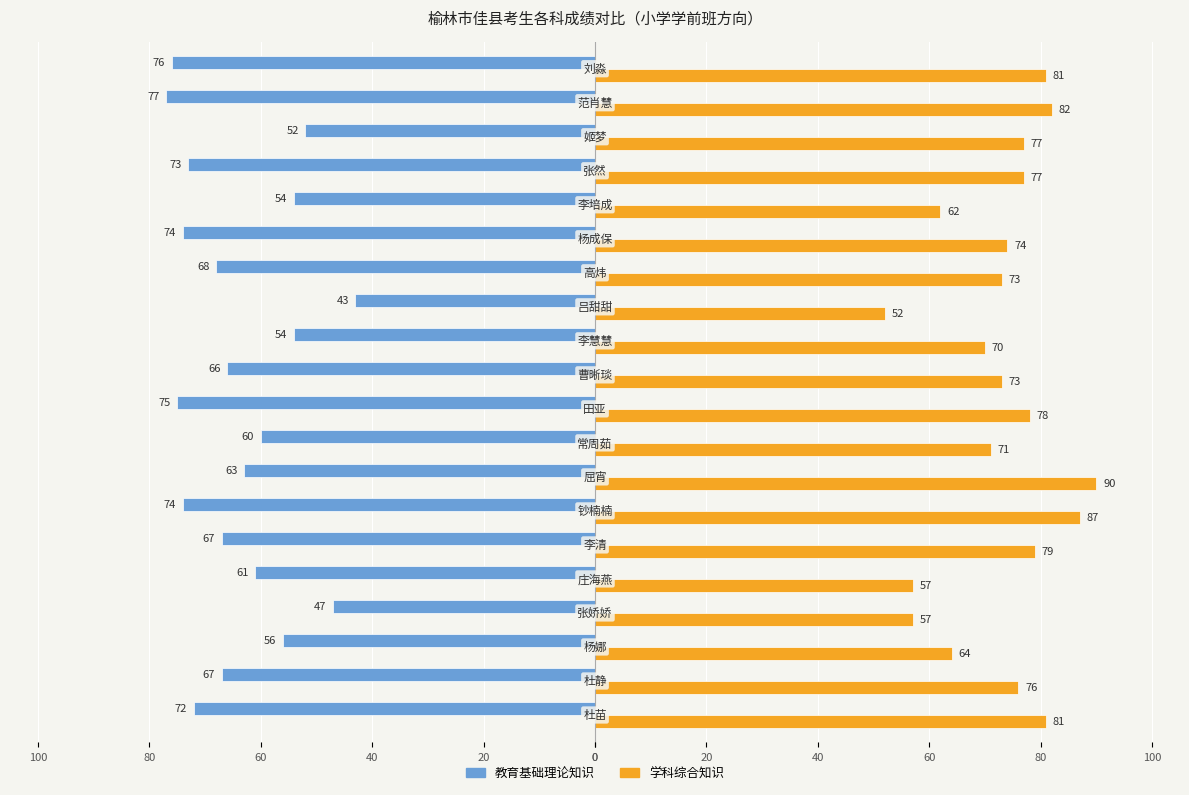

What are all the series names shown in the legend?

教育基础理论知识, 学科综合知识